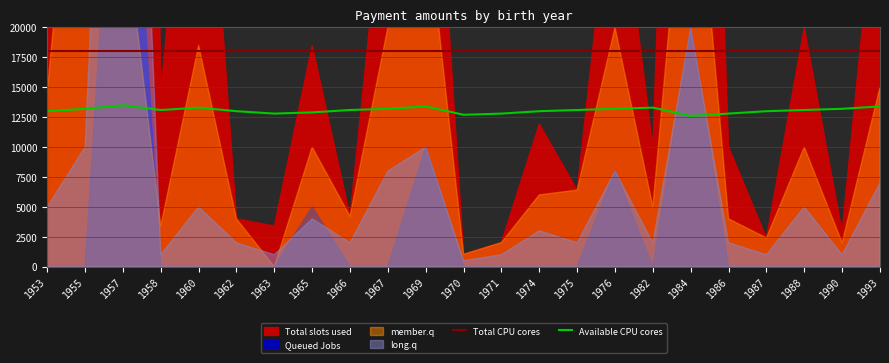

What is the sum of all Available CPU cores values?

300700